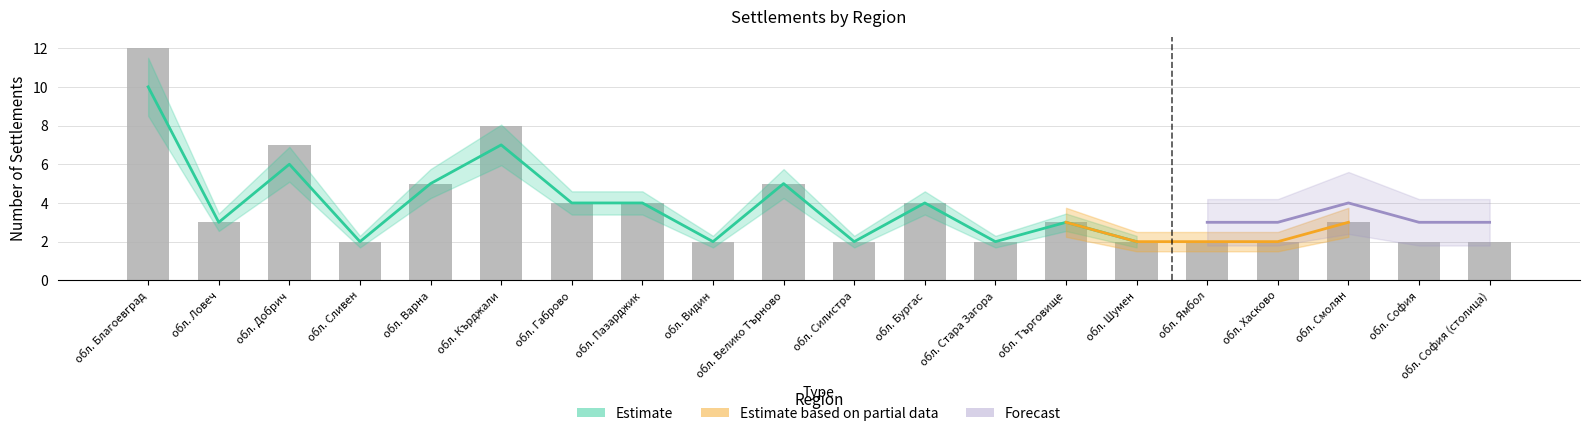

Rank the categories by value from lowest to highest.

обл. Сливен, обл. Видин, обл. Силистра, обл. Стара Загора, обл. Шумен, обл. Ямбол, обл. Хасково, обл. София, обл. София (столица), обл. Ловеч, обл. Търговище, обл. Смолян, обл. Габрово, обл. Пазарджик, обл. Бургас, обл. Варна, обл. Велико Търново, обл. Добрич, обл. Кърджали, обл. Благоевград